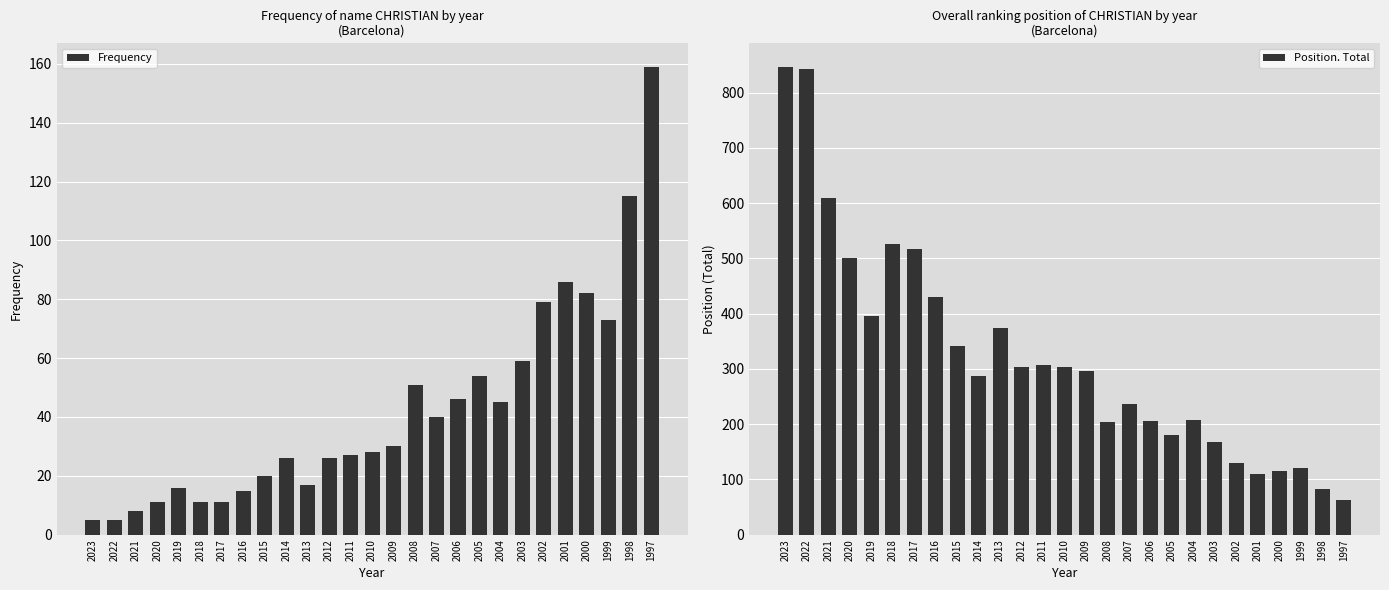

Reading left to right, list all the values displayed in this chart.

Frequency: 5	5	8	11	16	11	11	15	20	26	17	26	27	28	30	51	40	46	54	45	59	79	86	82	73	115	159
Position. Total: 847	843	609	500	396	526	517	431	342	288	374	304	307	303	296	204	237	205	180	207	168	129	109	116	121	82	63